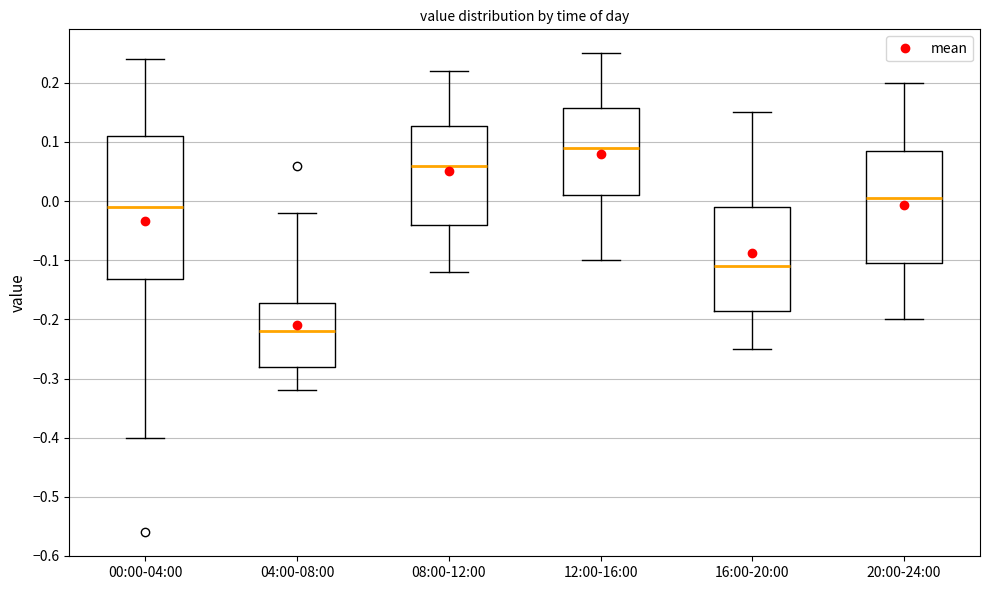

Reading left to right, transcribe this box plot: for each box, give where its median line is, the range the box spans, and where its two whiskers end, as read against the y-axis. The values are not printed on the chart, so give them approximately, as read against the axis.

00:00-04:00: median -0.01, box -0.13 to 0.11, whiskers -0.40 to 0.24
04:00-08:00: median -0.22, box -0.28 to -0.17, whiskers -0.32 to -0.02
08:00-12:00: median 0.06, box -0.04 to 0.13, whiskers -0.12 to 0.22
12:00-16:00: median 0.09, box 0.01 to 0.16, whiskers -0.10 to 0.25
16:00-20:00: median -0.11, box -0.18 to -0.01, whiskers -0.25 to 0.15
20:00-24:00: median 0.01, box -0.10 to 0.09, whiskers -0.20 to 0.20